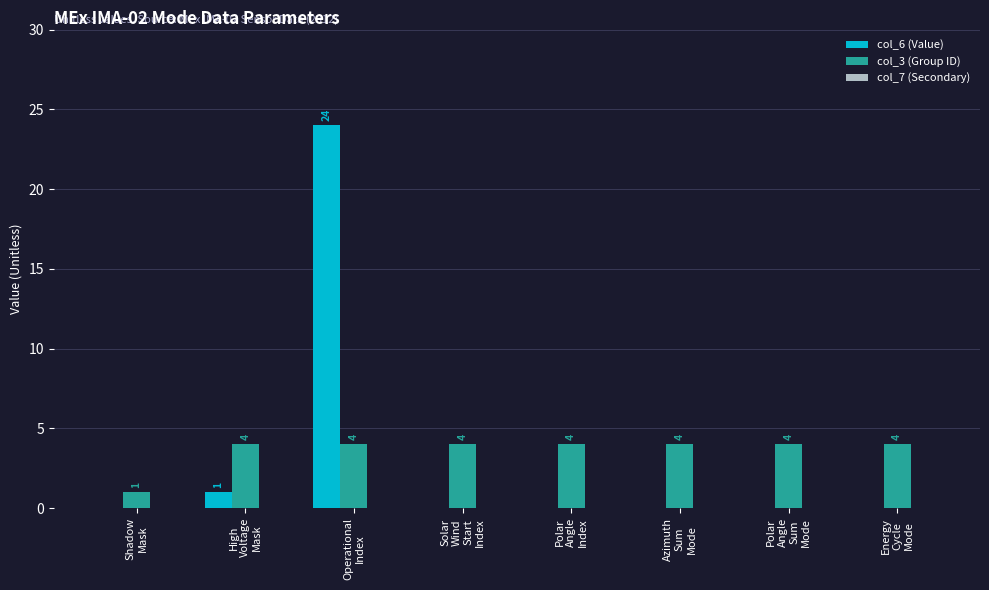

How many col_3 (Group ID) values are between 4 and 5?

7